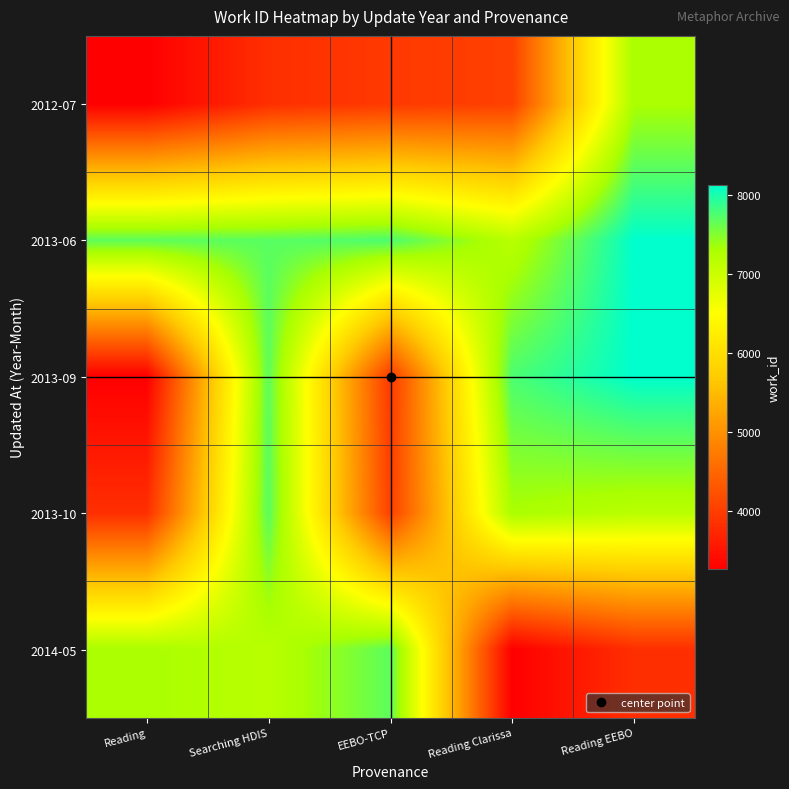

At Reading EEBO, list the series in order from smallest to largest.

2014-05, 2013-10, 2012-07, 2013-06, 2013-09